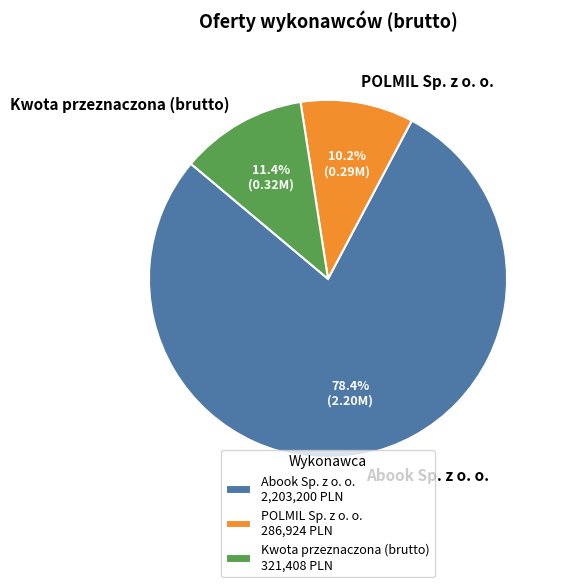

The Abook Sp. z o. o. slice represents 78% of the pie. True or false?

True